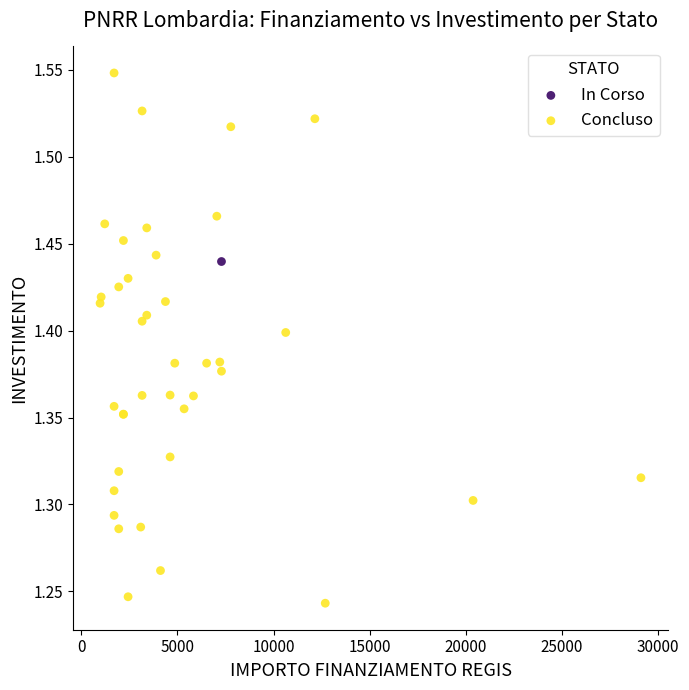

What are all the series names shown in the legend?

In Corso, Concluso